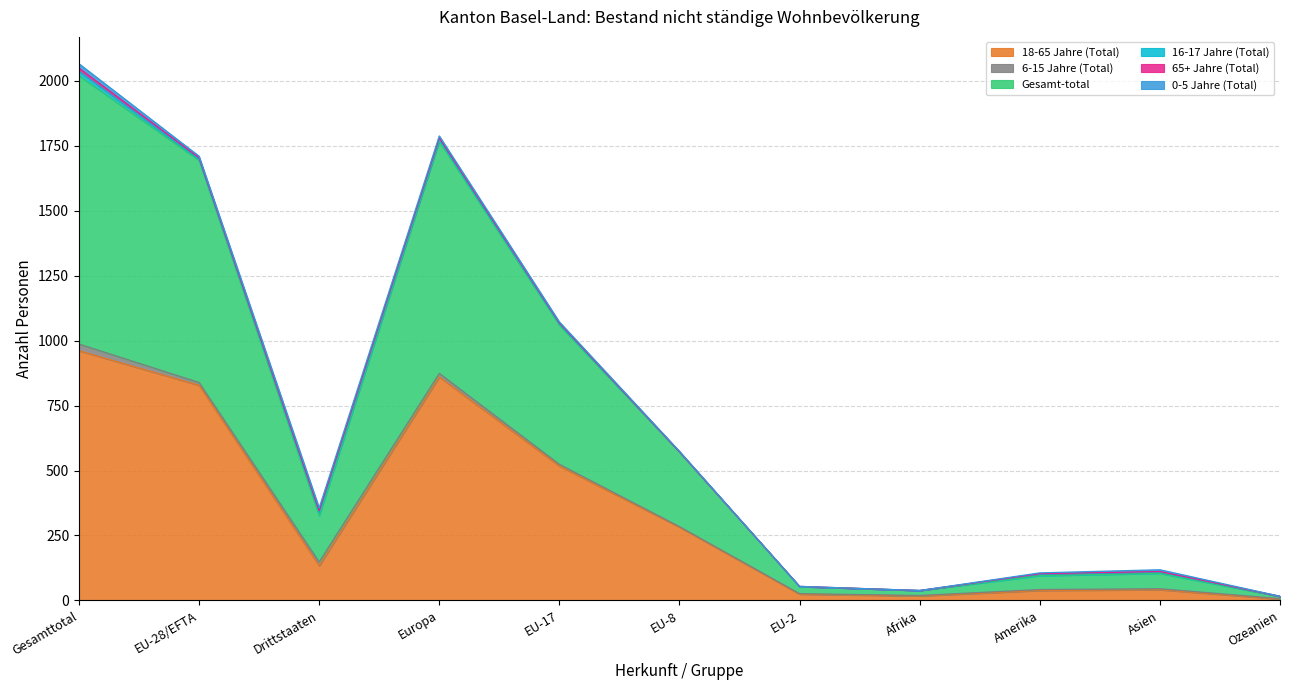

Between Europa and EU-17, which series saw the biggest shift?

Gesamt-total